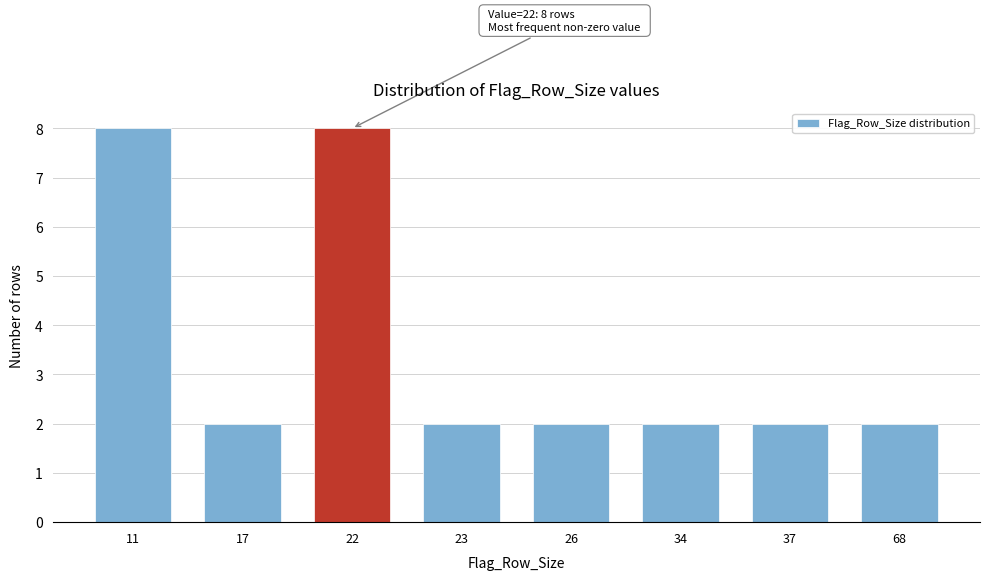

Reading left to right, transcribe all the data shown in this chart.

11=8	17=2	22=8	23=2	26=2	34=2	37=2	68=2